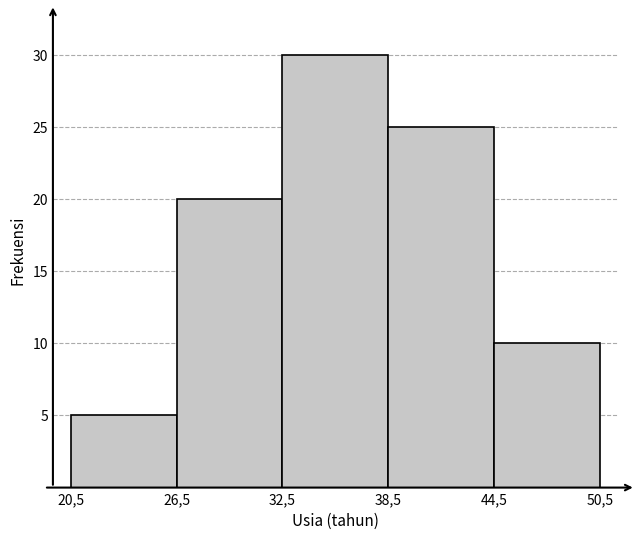

Reading left to right, list all the values displayed in this chart.

20,5=5	26,5=20	32,5=30	38,5=25	44,5=10